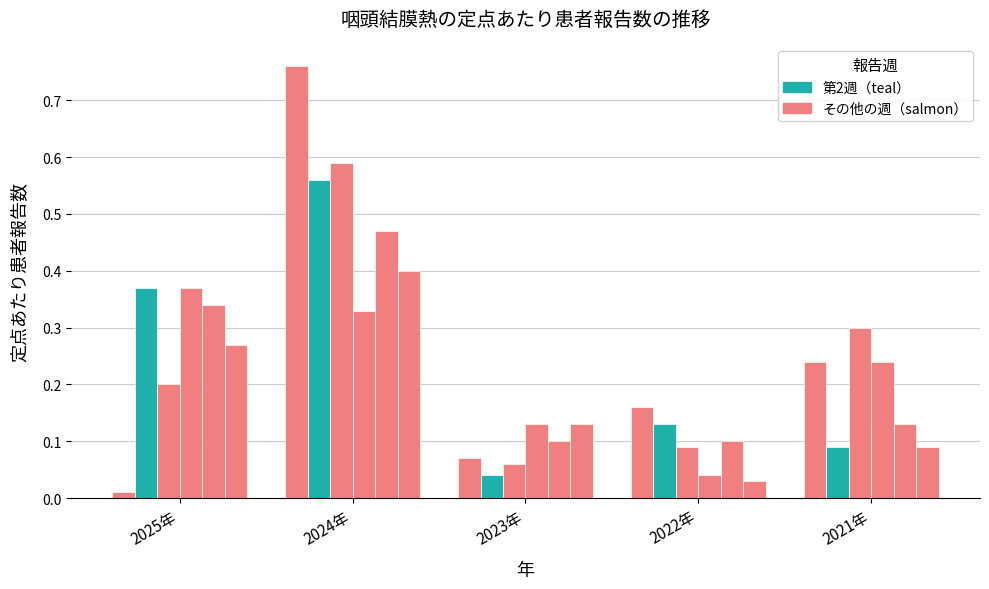

Reading left to right, extract all data points from this chart.

第1週: 2025年=0.0	2024年=0.8	2023年=0.1	2022年=0.2	2021年=0.2
第2週: 2025年=0.4	2024年=0.6	2023年=0.0	2022年=0.1	2021年=0.1
第3週: 2025年=0.2	2024年=0.6	2023年=0.1	2022年=0.1	2021年=0.3
第5週: 2025年=0.4	2024年=0.3	2023年=0.1	2022年=0.0	2021年=0.2
第7週: 2025年=0.3	2024年=0.5	2023年=0.1	2022年=0.1	2021年=0.1
第10週: 2025年=0.3	2024年=0.4	2023年=0.1	2022年=0.0	2021年=0.1